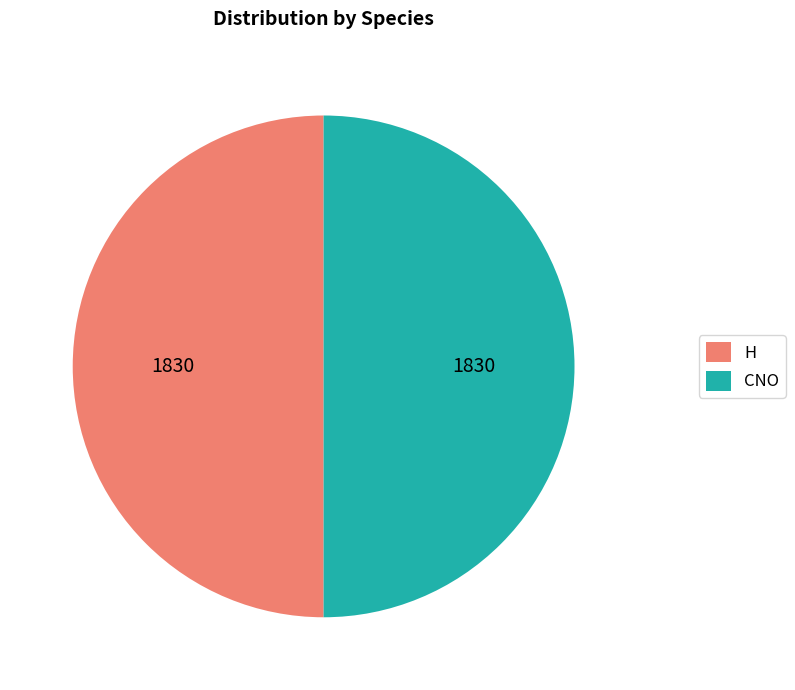

Count the number of slices in the pie.

2